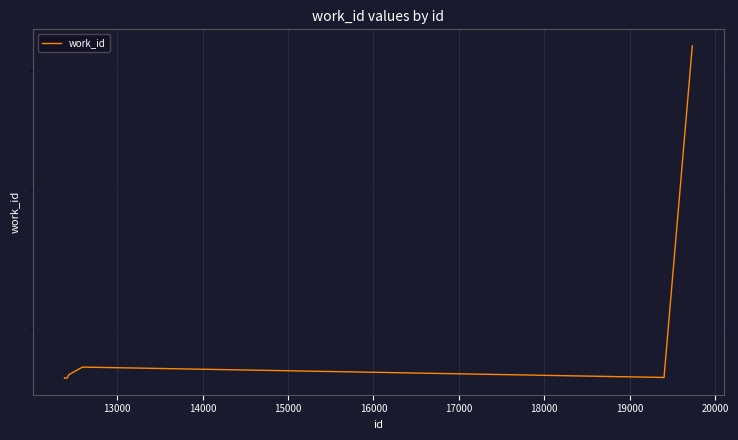

How many data points are less than 4713?

4